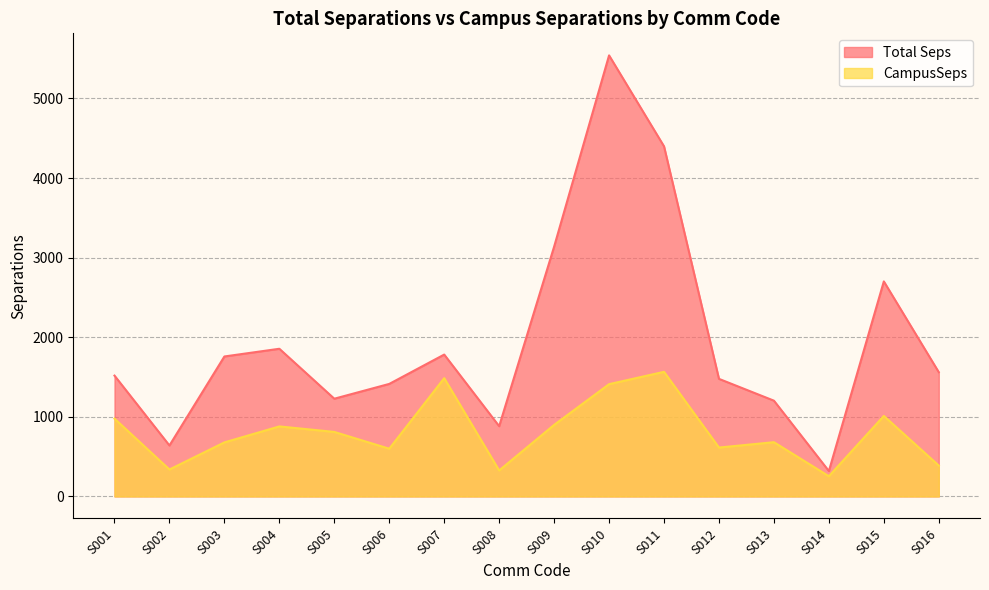

What is the difference between the maximum and minimum values in the Total Seps series?

5223.0